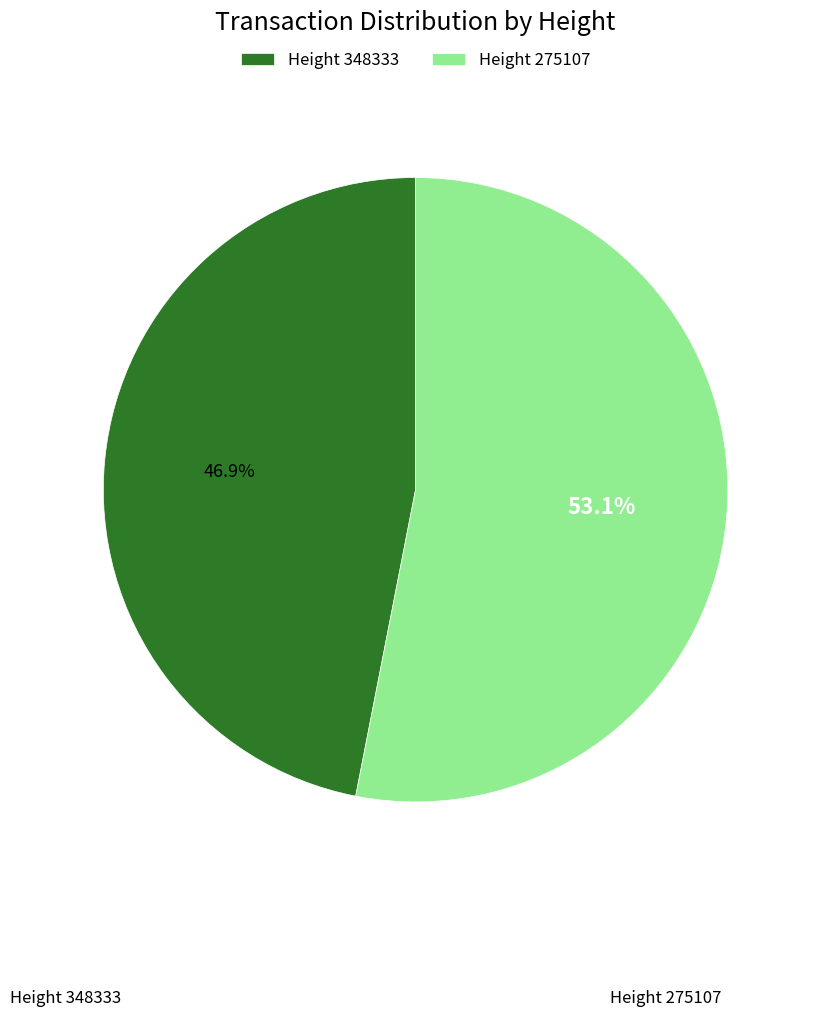

Which category accounts for the majority?

Height 275107